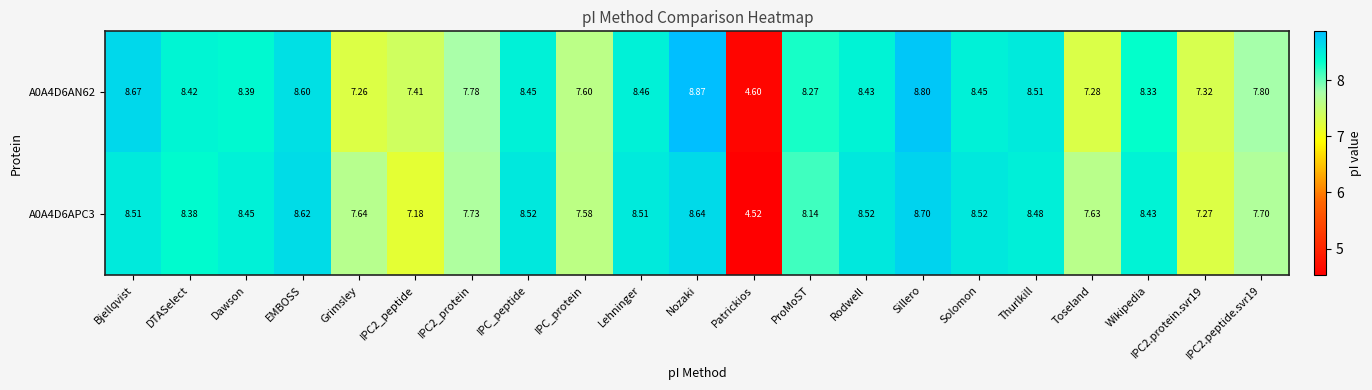

Where does the A0A4D6APC3 series first go above 8?

Bjellqvist